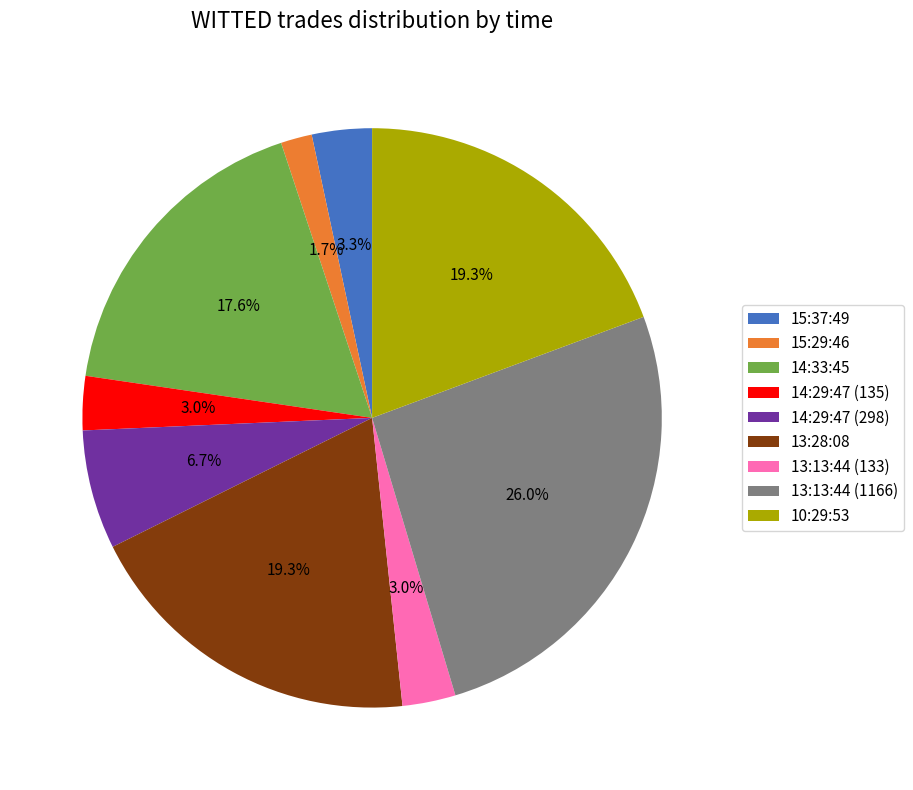

Approximately how many times larger is the value at 14:29:47 (298) compared to 13:28:08?

0.3